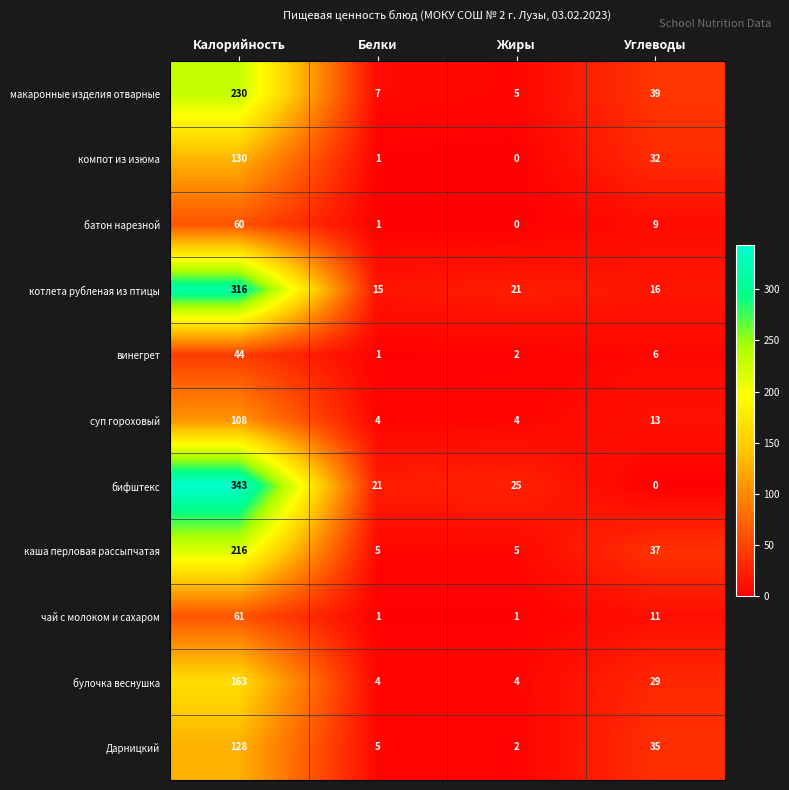

At which category is the sum across all series the highest?

Калорийность